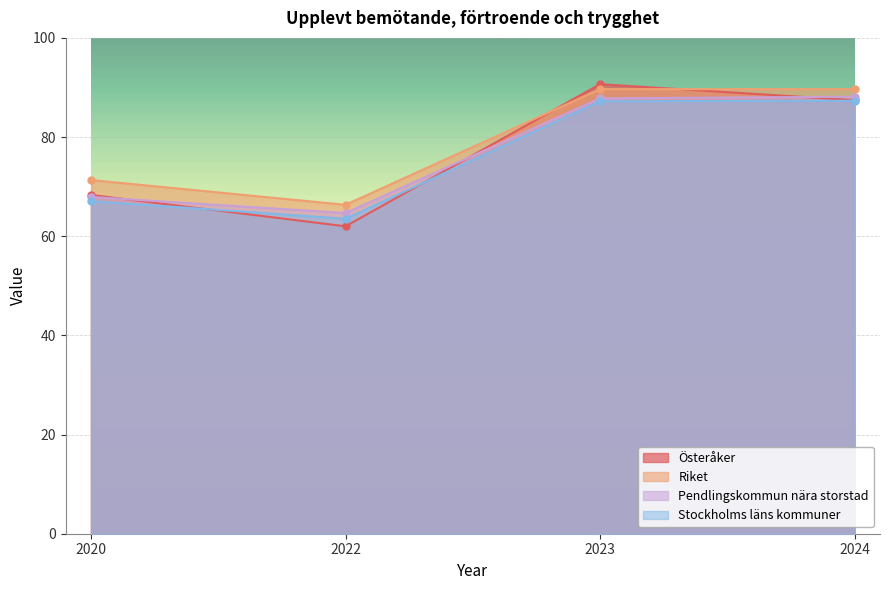

What is the value of the Stockholms läns kommuner point at the 3rd from the left?

87.2